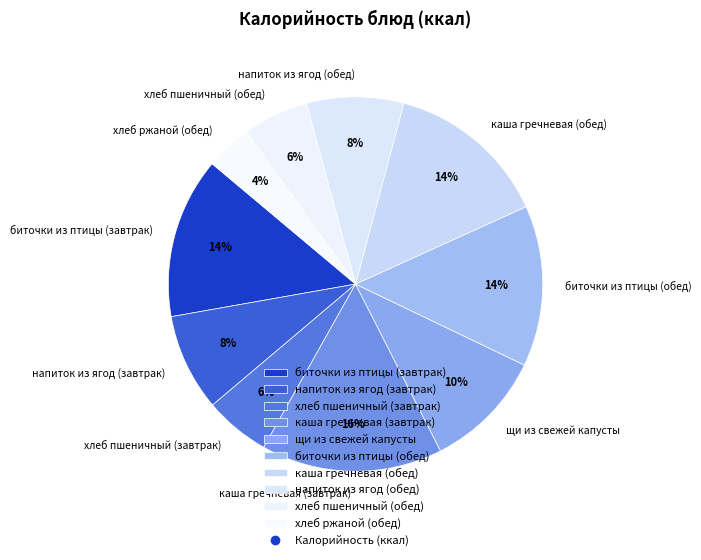

True or false: хлеб пшеничный (обед) accounts for 6% of the total.

True